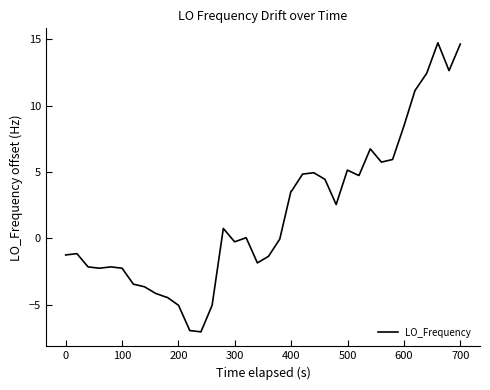

What is the difference between the maximum and minimum values?

21.8